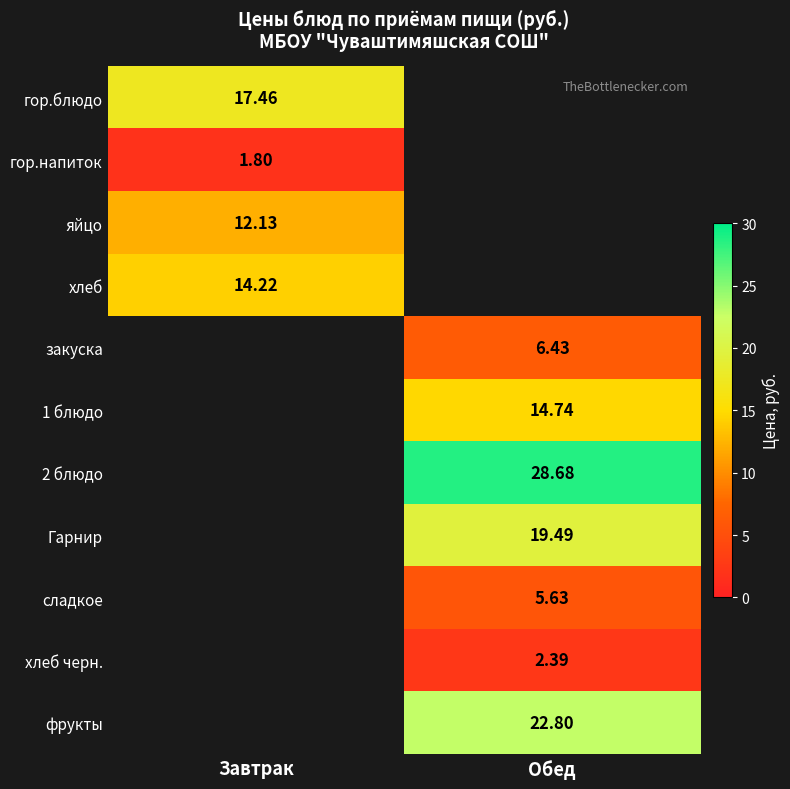

Between Обед and Завтрак, which is larger?

Завтрак